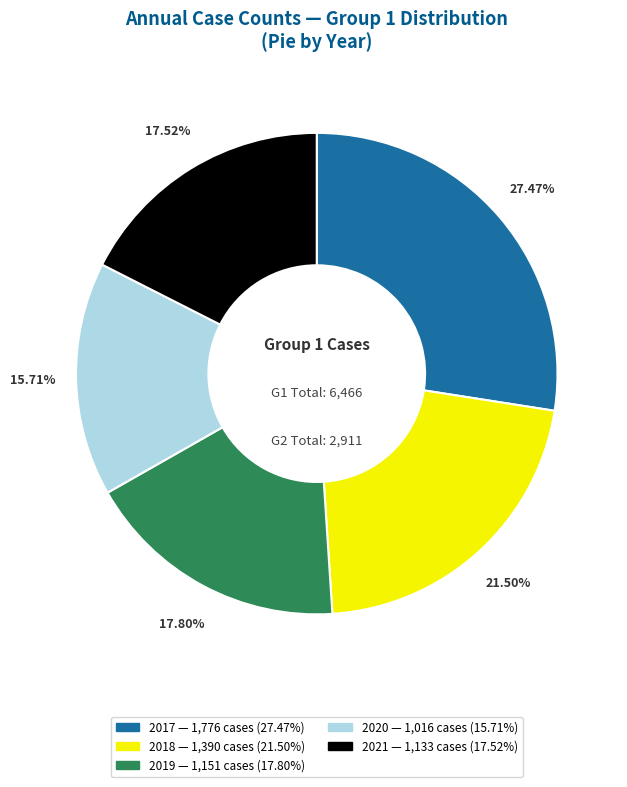

Is 2019 the majority of the pie?

No